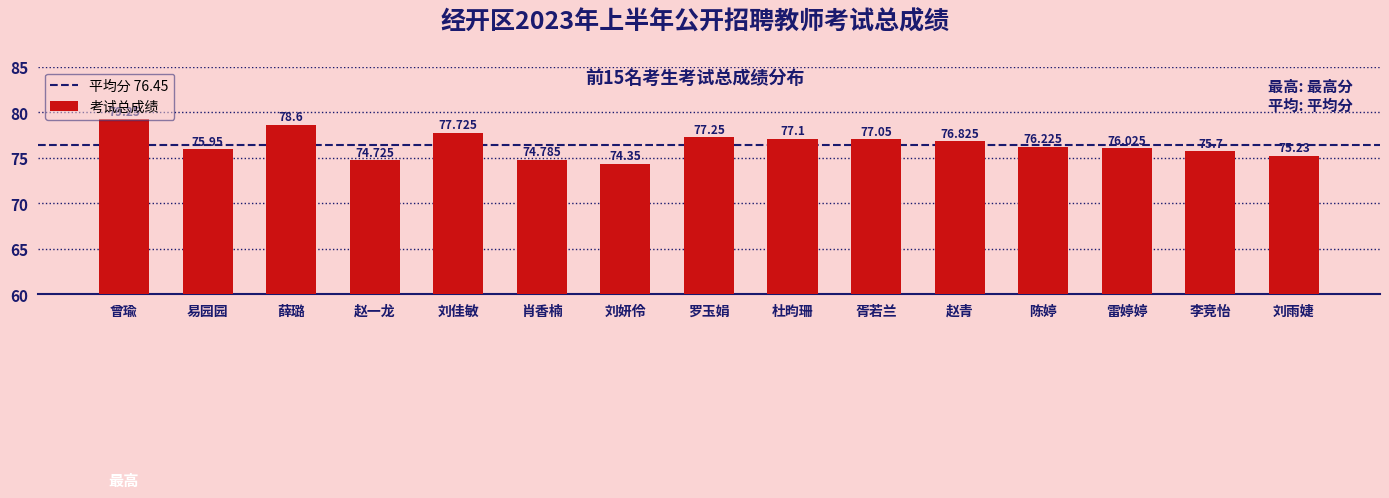

How many data points are above 76?

9